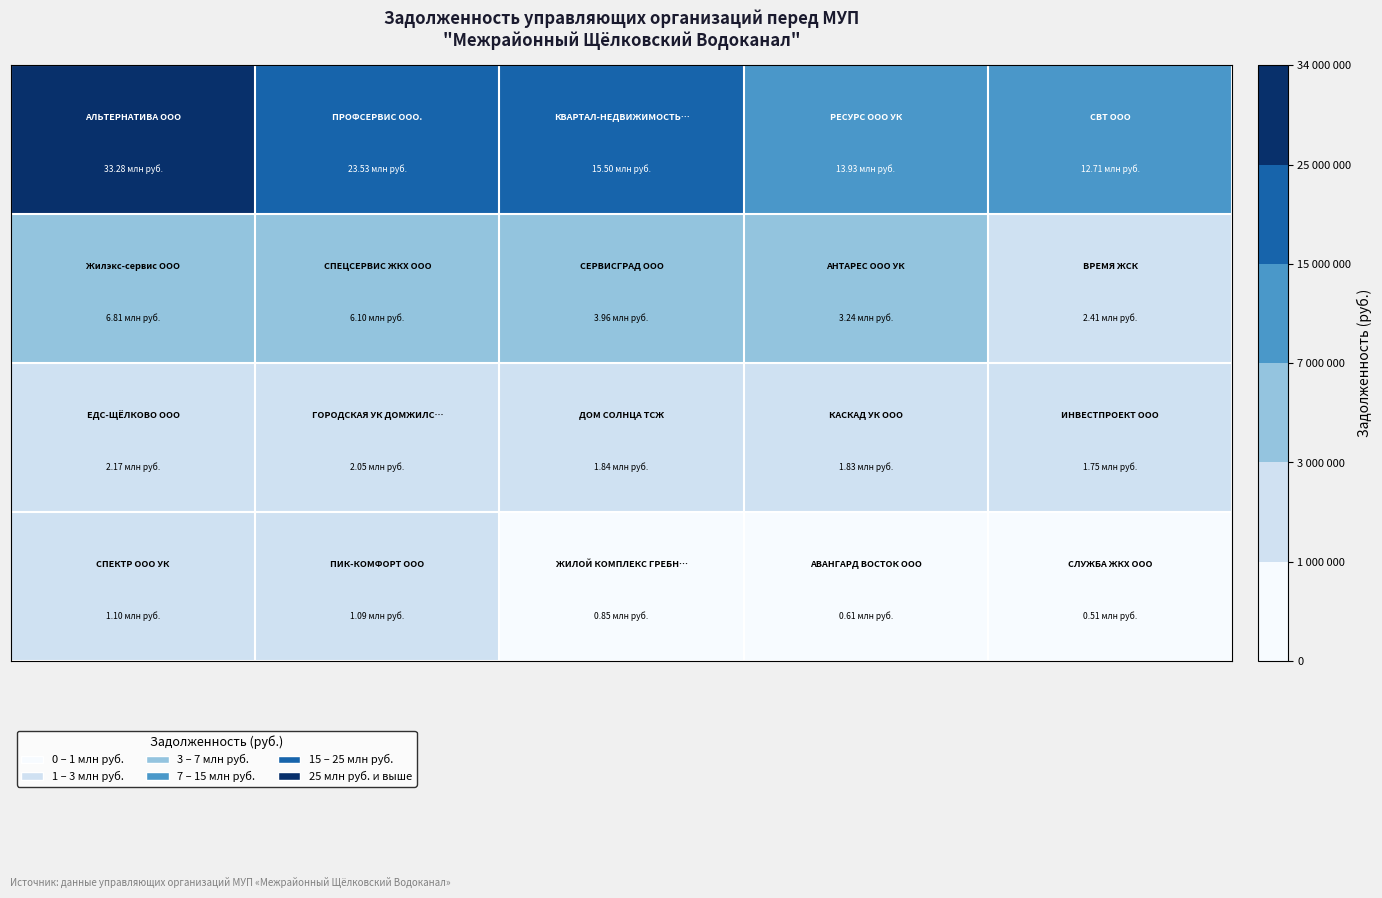

What is the difference between the highest and lowest values at 3?

13326992.5